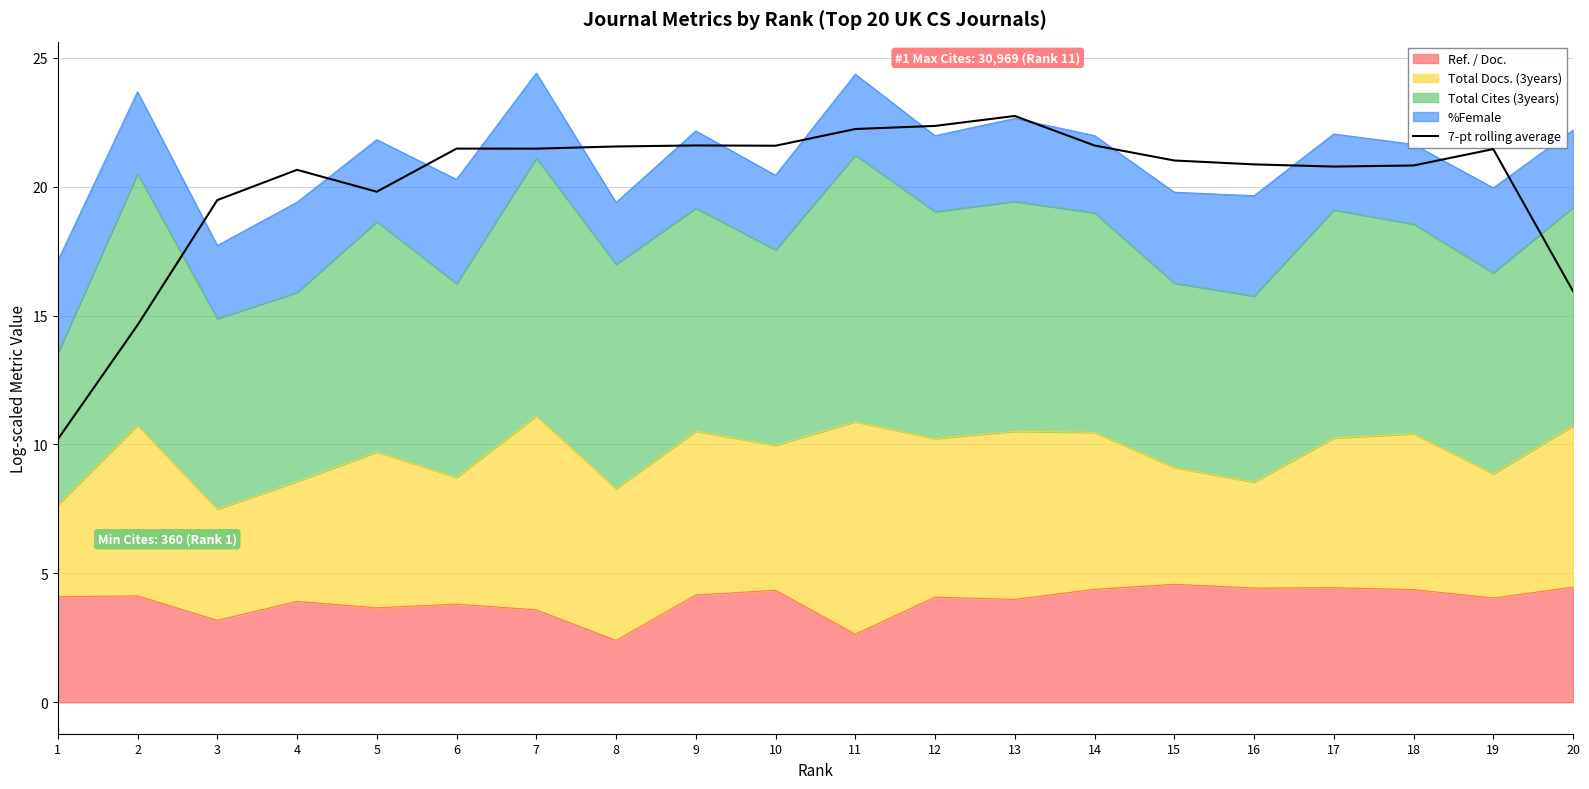

What is the value of the 16th point from the left?

20.9